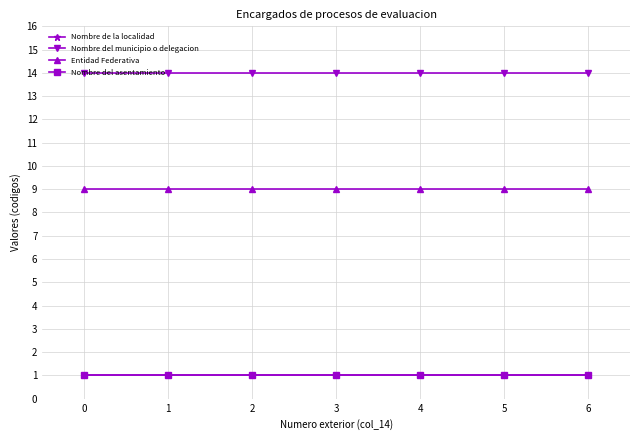

List the series in order of their peak value, lowest first.

Nombre de la localidad, Nombre del asentamiento, Entidad Federativa, Nombre del municipio o delegacion